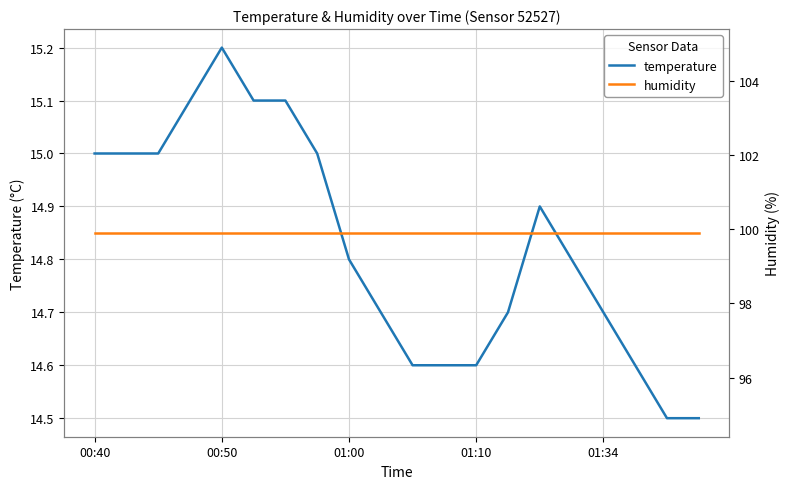

The value of temperature at 00:50 is 5.6. True or false?

False